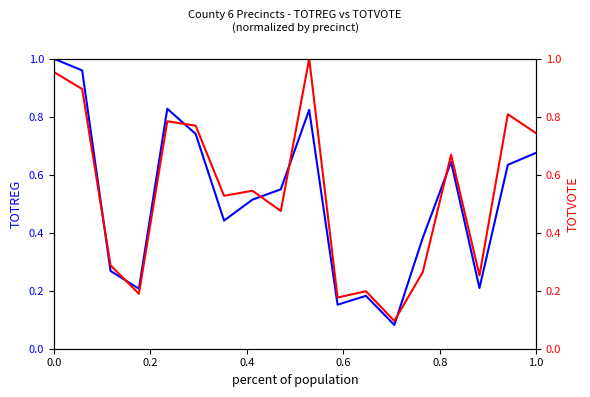

Reading left to right, what are all the values shown in this chart?

TOTREG: 1.0	1.0	0.3	0.2	0.8	0.7	0.4	0.5	0.5	0.8	0.2	0.2	0.1	0.4	0.6	0.2	0.6	0.7
TOTVOTE: 1.0	0.9	0.3	0.2	0.8	0.8	0.5	0.5	0.5	1.0	0.2	0.2	0.1	0.3	0.7	0.3	0.8	0.7